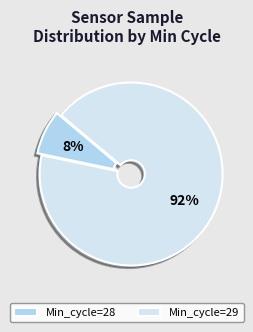

Do Min_cycle=28 and Min_cycle=29 together represent more than half of the pie?

Yes